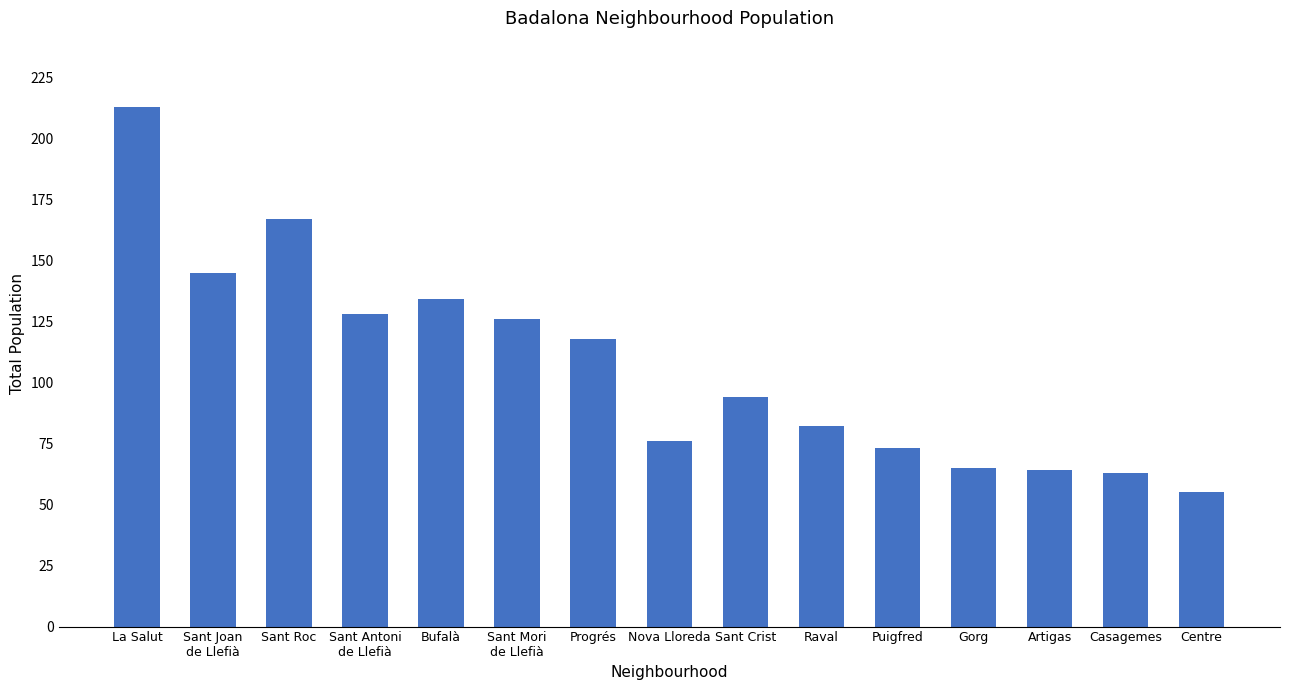

The chart shows a value of 213 at La Salut. True or false?

True